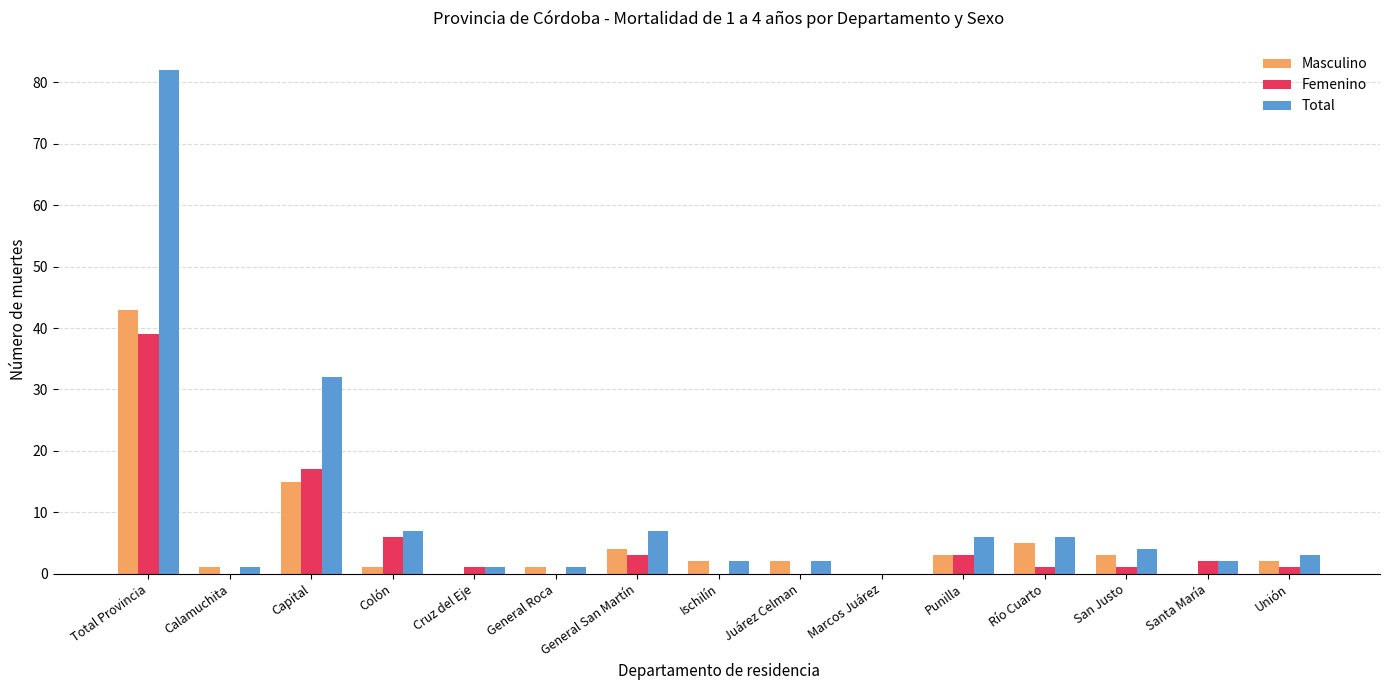

How many categories are shown in the chart?

15